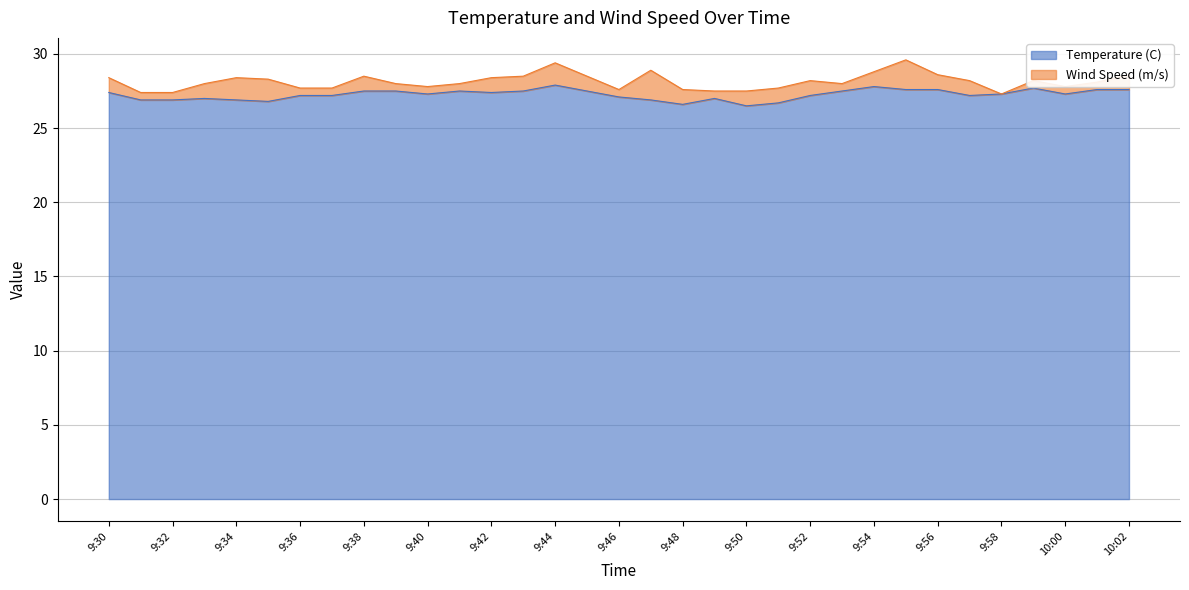

Rank the categories by value from lowest to highest.

9:50, 9:48, 9:51, 9:35, 9:31, 9:32, 9:34, 9:47, 9:33, 9:49, 9:46, 9:36, 9:37, 9:52, 9:57, 9:40, 9:58, 10:00, 9:30, 9:42, 9:38, 9:39, 9:41, 9:43, 9:45, 9:53, 9:55, 9:56, 10:01, 10:02, 9:59, 9:54, 9:44